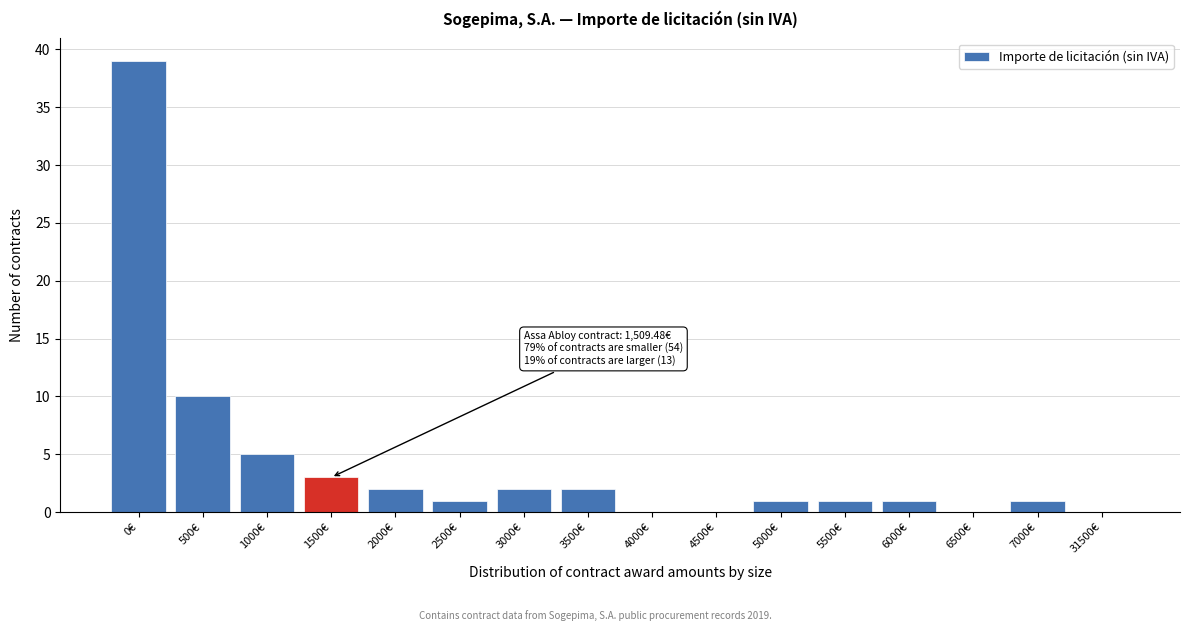

Reading left to right, transcribe all the data shown in this chart.

0€=39	500€=10	1000€=5	1500€=3	2000€=2	2500€=1	3000€=2	3500€=2	4000€=0	4500€=0	5000€=1	5500€=1	6000€=1	6500€=0	7000€=1	31500€=0